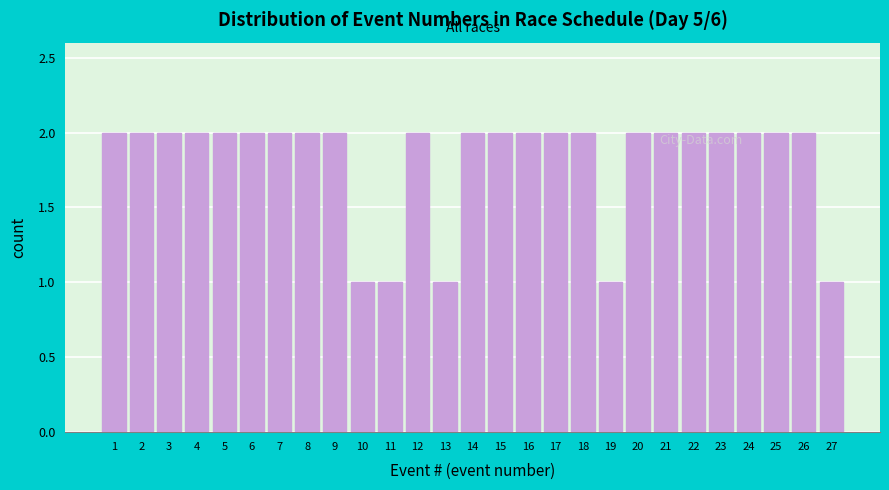

Reading left to right, transcribe all the data shown in this chart.

2	2	2	2	2	2	2	2	2	1	1	2	1	2	2	2	2	2	1	2	2	2	2	2	2	2	1